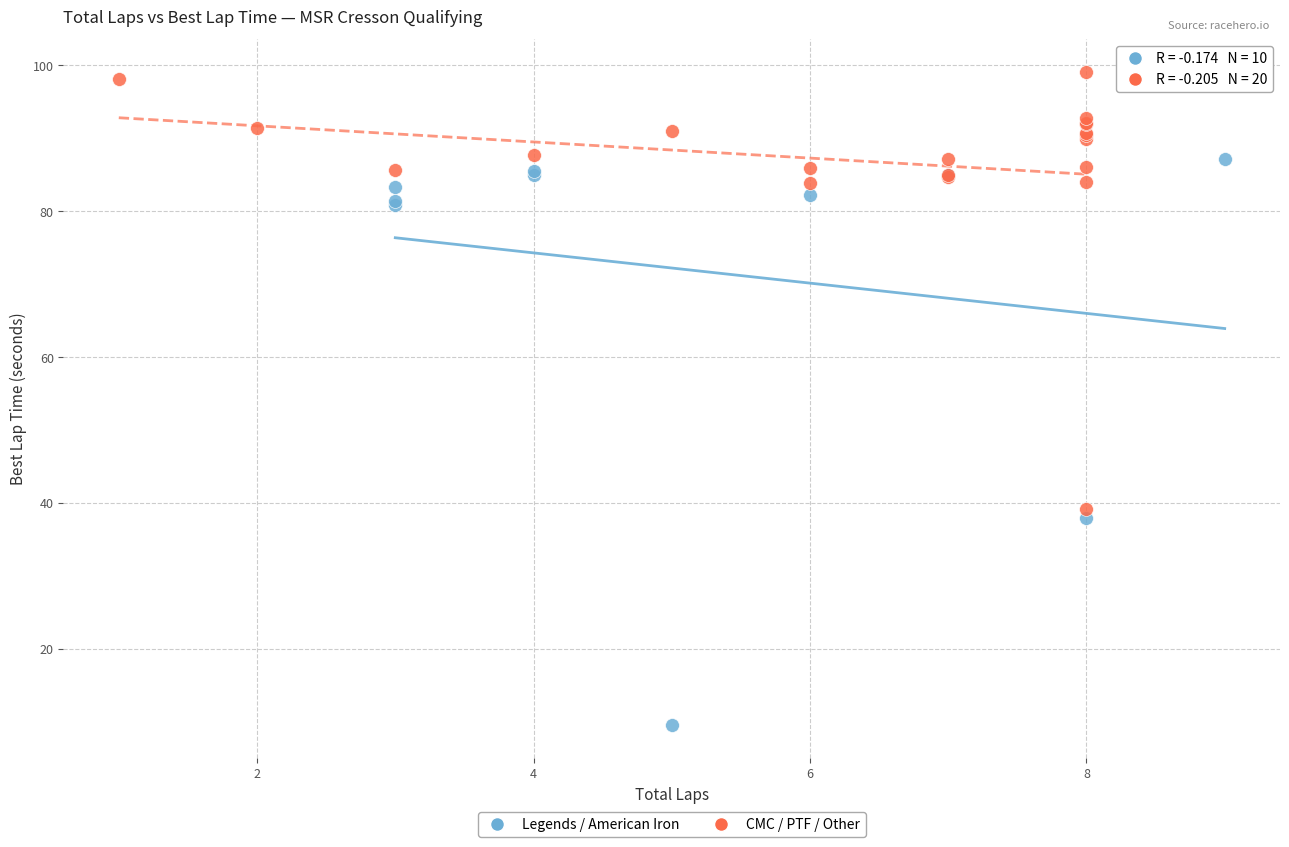

What are all the series names shown in the legend?

Legends / American Iron, CMC / PTF / Other